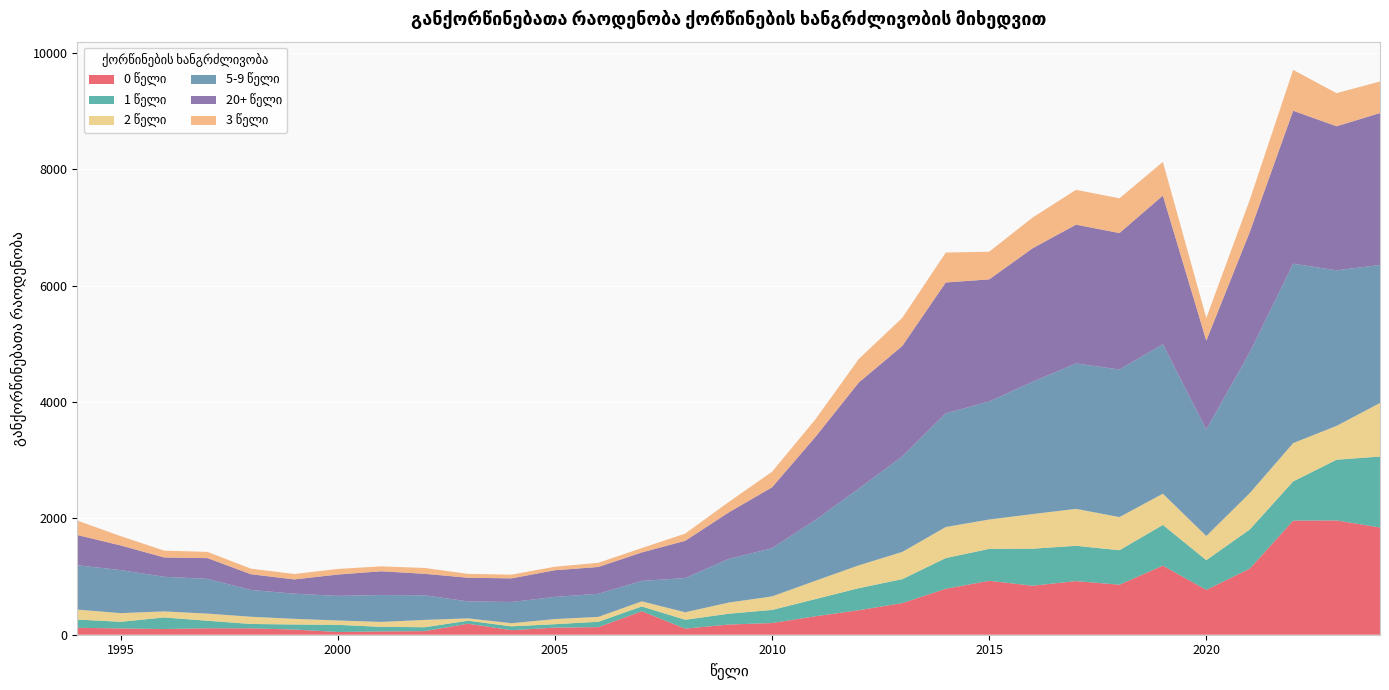

Reading left to right, transcribe all the data shown in this chart.

0 წელი: 119	108	98	111	110	89	47	57	62	189	78	122	131	404	105	175	201	317	422	544	790	927	843	922	860	1188	771	1136	1962	1965	1844
1 წელი: 142	114	199	129	75	87	123	78	67	52	66	59	92	82	152	186	225	296	379	412	528	549	636	607	593	700	511	673	674	1044	1220
2 წელი: 171	149	104	123	124	97	75	85	126	40	54	88	84	88	129	192	233	315	393	468	534	505	596	635	570	537	416	625	659	582	921
5-9 წელი: 763	740	595	597	461	432	423	462	423	292	365	381	397	352	588	750	830	1045	1320	1644	1955	2030	2274	2501	2537	2570	1831	2421	3085	2675	2373
20+ წელი: 520	424	333	357	270	246	367	409	369	407	406	459	461	489	641	799	1046	1430	1825	1898	2250	2099	2296	2386	2347	2556	1528	2068	2630	2477	2612
3 წელი: 248	160	117	107	96	93	96	85	101	66	64	60	72	75	124	179	267	302	405	483	514	476	528	599	597	579	389	553	702	569	543